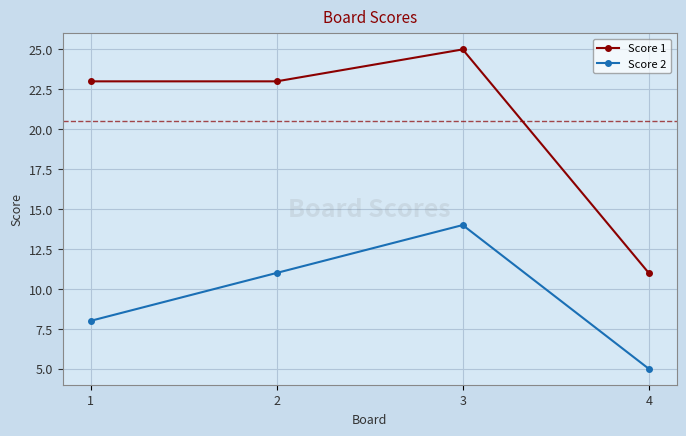

What is the value of the Score 1 point at the 2nd from the left?

23